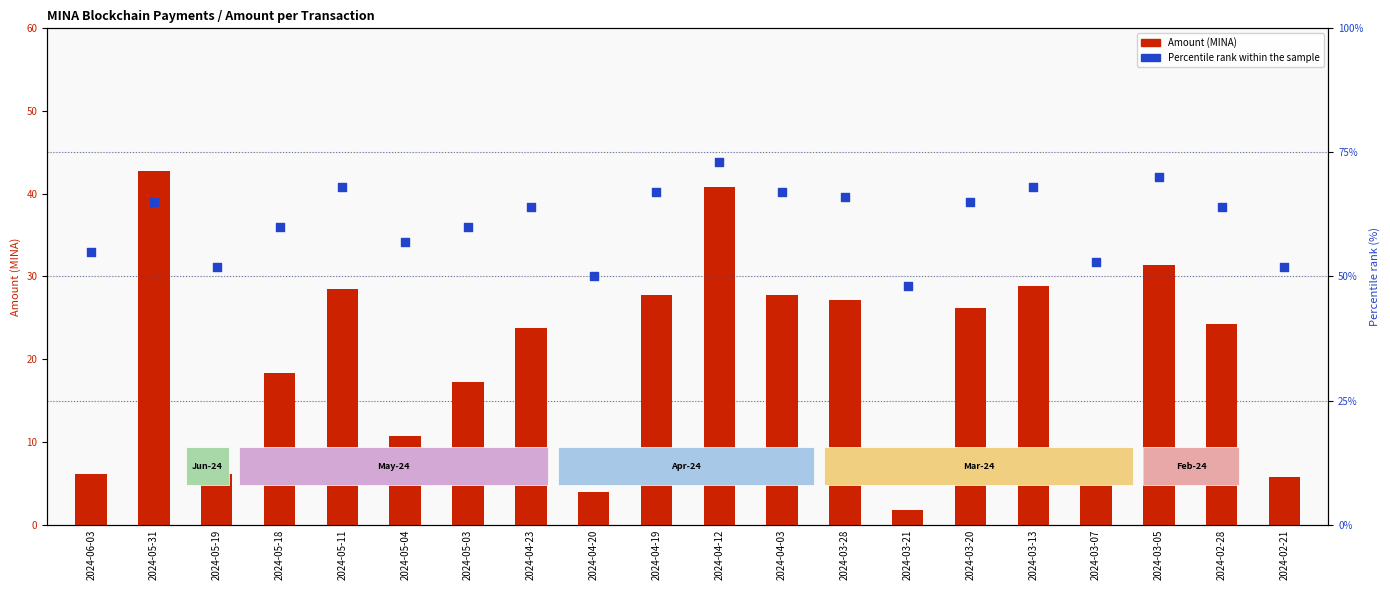

Which series contains the highest Y value?

Percentile rank